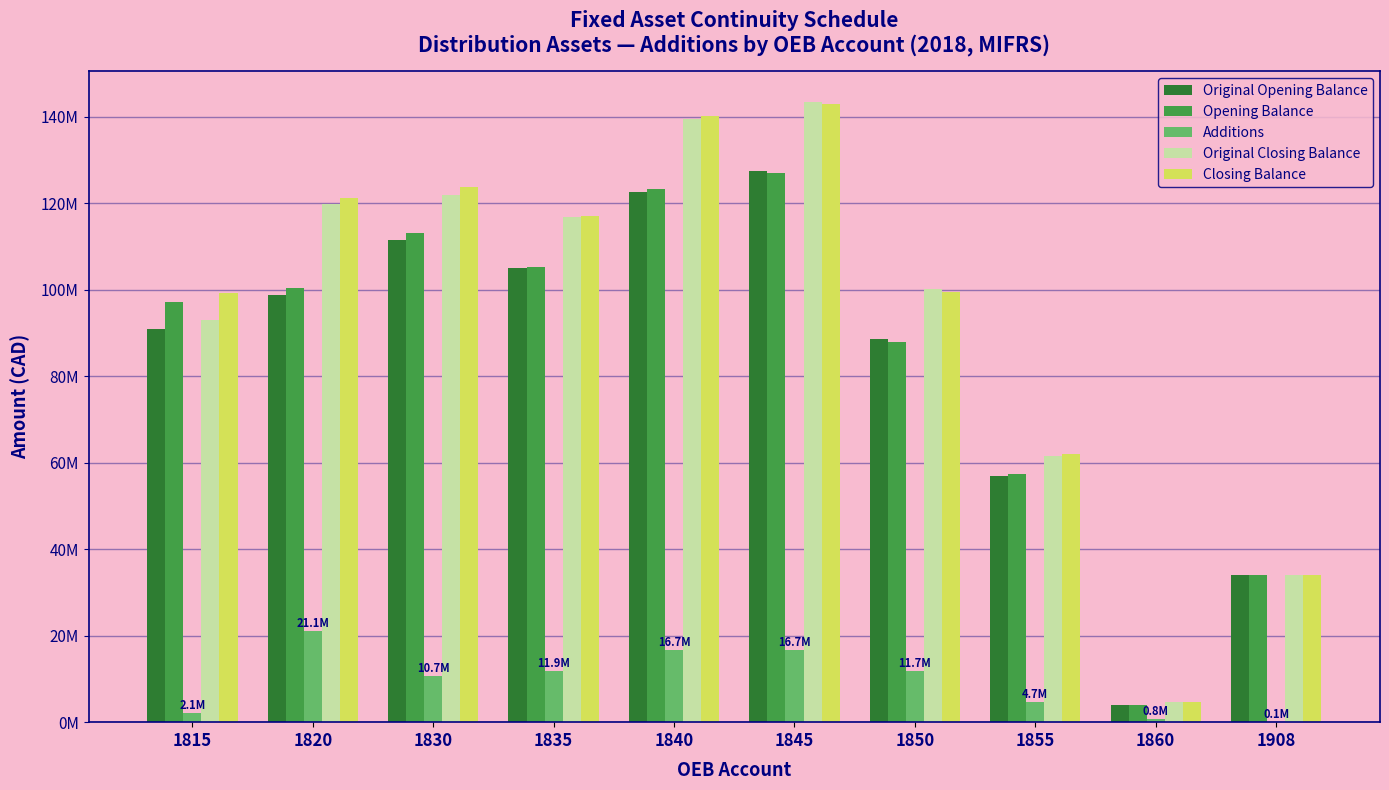

What is the total value across all series at 1835?

455959493.0